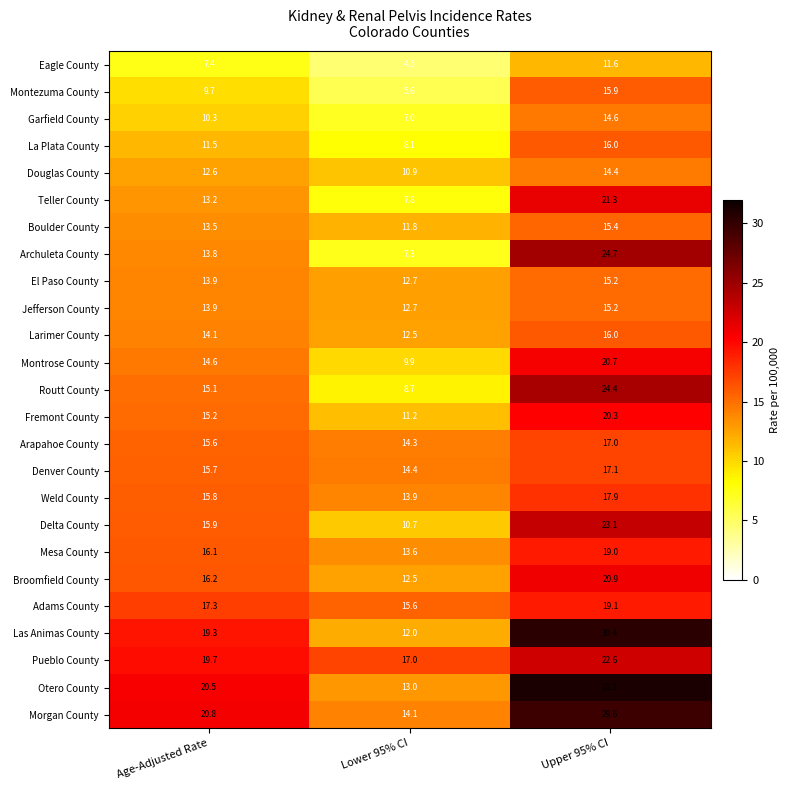

Which series has the largest total across all categories?

Otero County